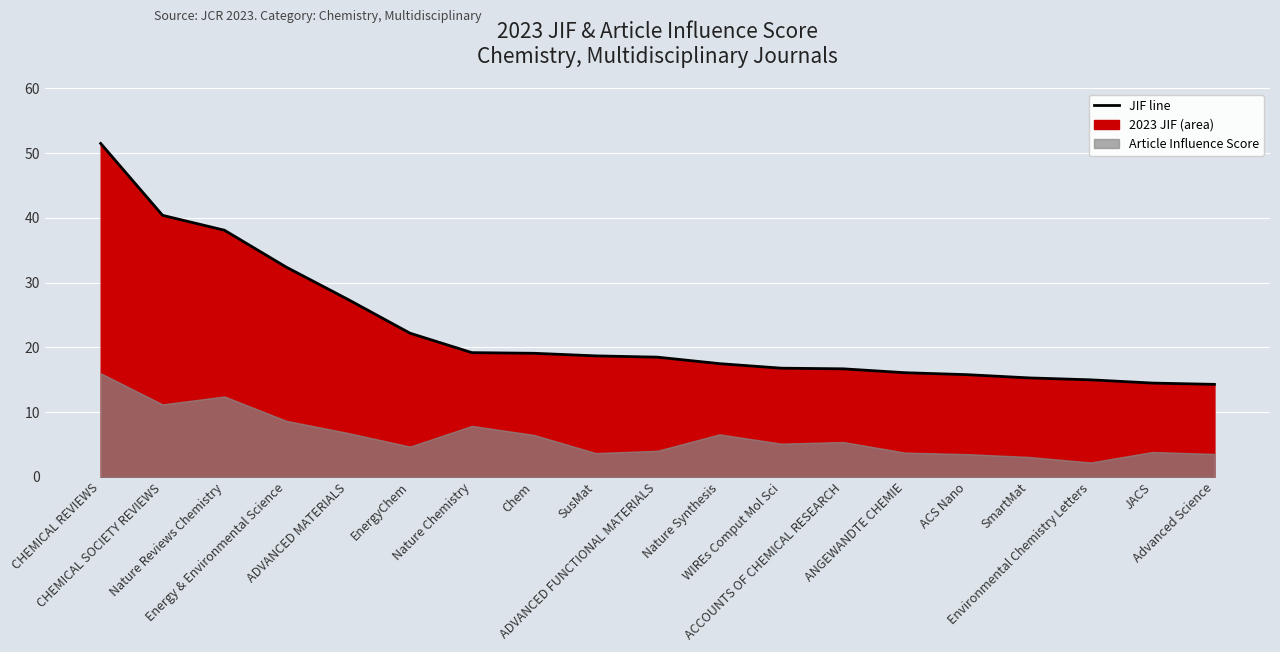

Reading right to left, what are all the values shown in this chart?

14.3	14.5	15.0	15.3	15.8	16.1	16.7	16.8	17.5	18.5	18.7	19.1	19.2	22.2	27.4	32.4	38.1	40.4	51.5